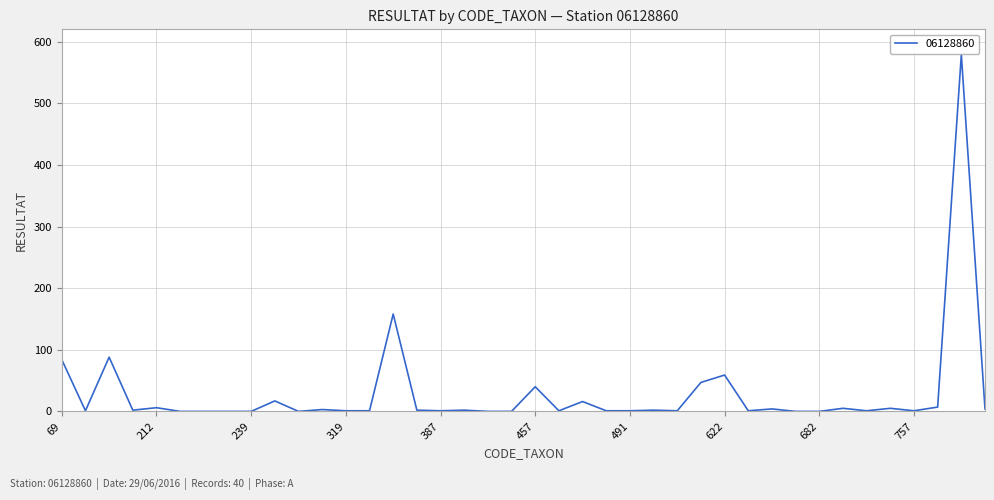

What is the maximum value shown in the chart?

579